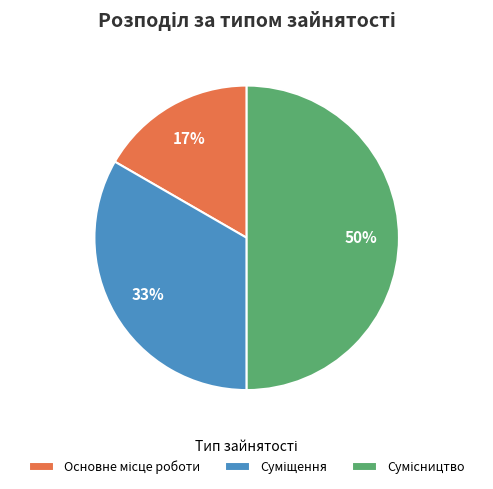

To the nearest percent, what is the difference between the largest and smallest slice percentages?

33%